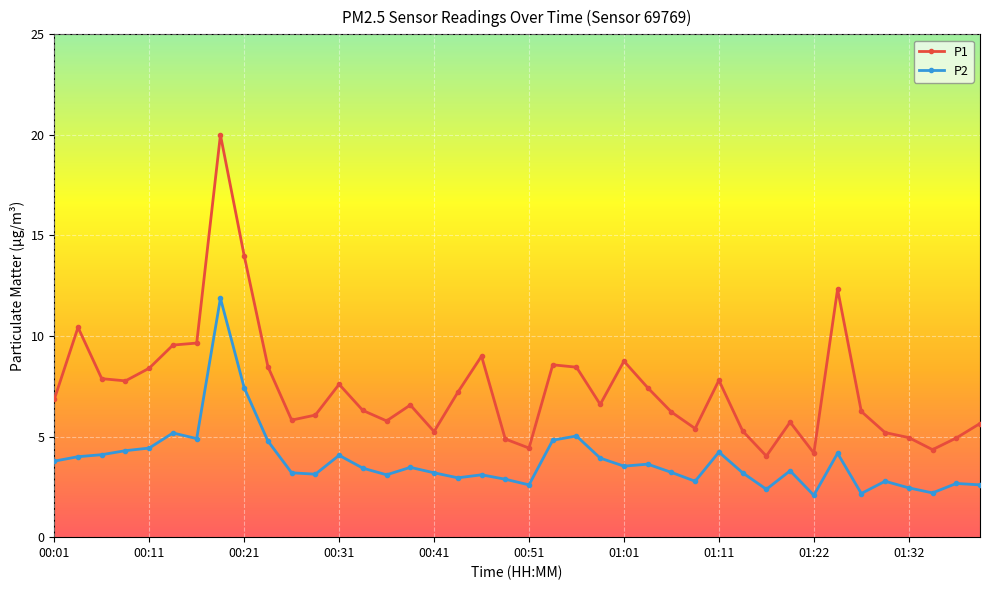

Rank the series by their maximum value, from highest to lowest.

P1, P2